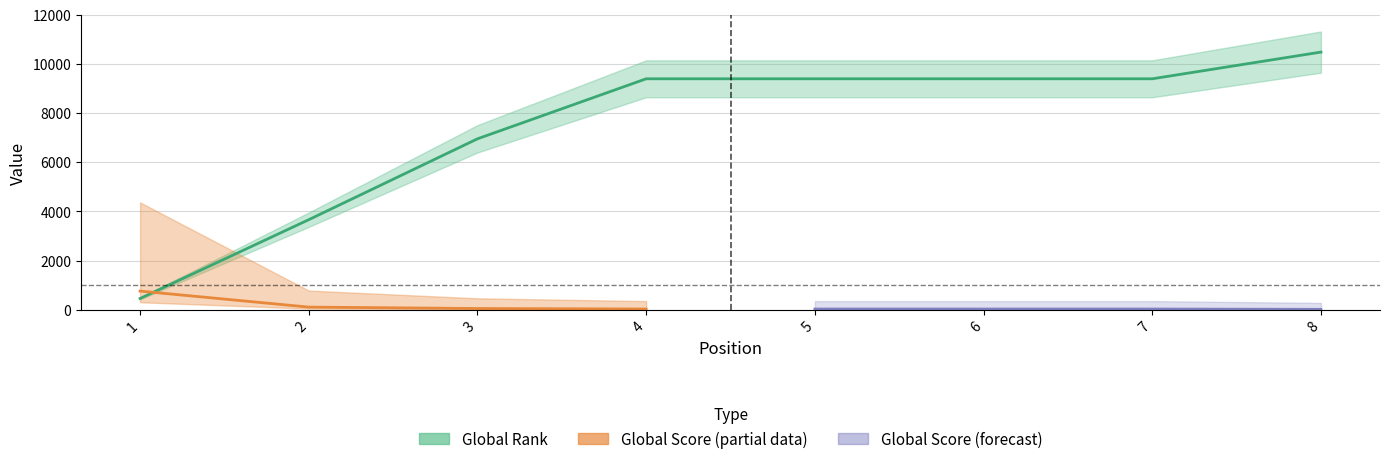

Rank the categories by value from lowest to highest.

1, 2, 3, 4, 5, 6, 7, 8